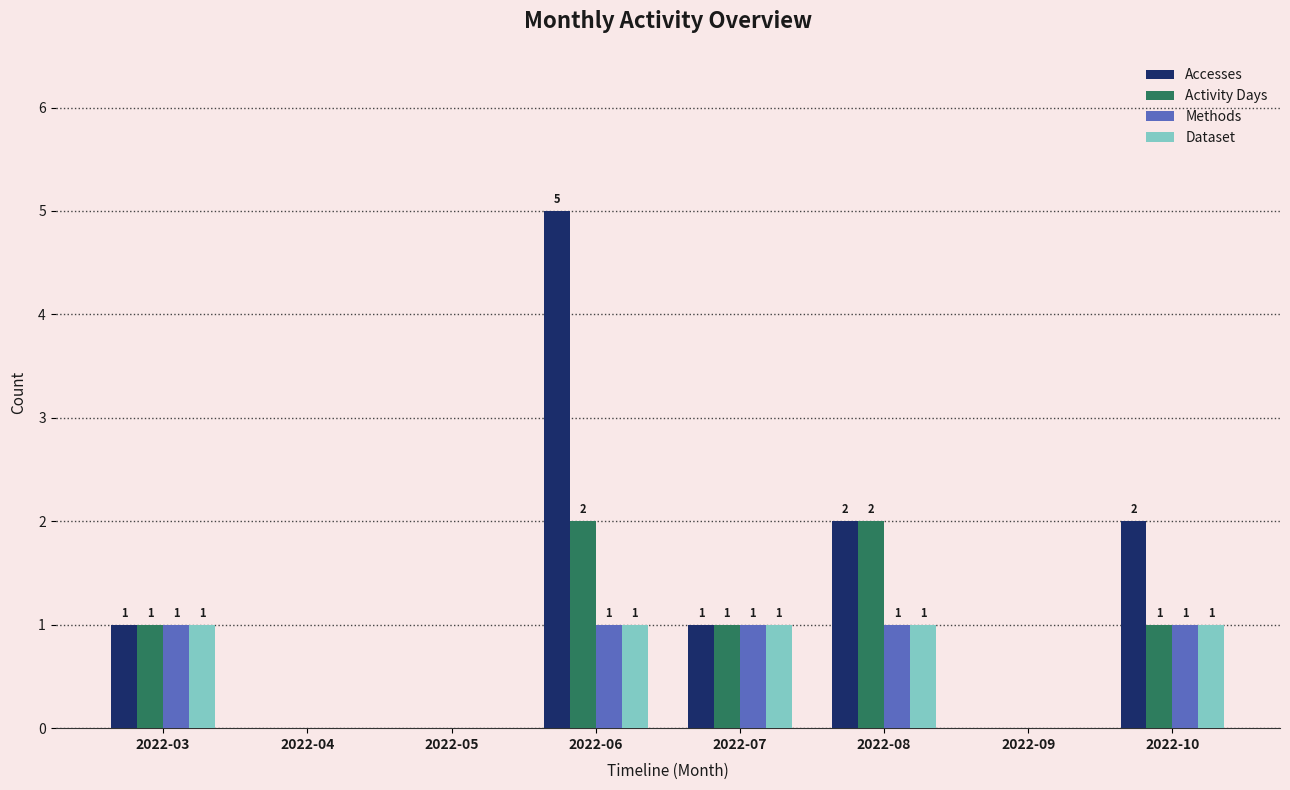

Are the bars grouped side by side (vs. stacked)?

Yes